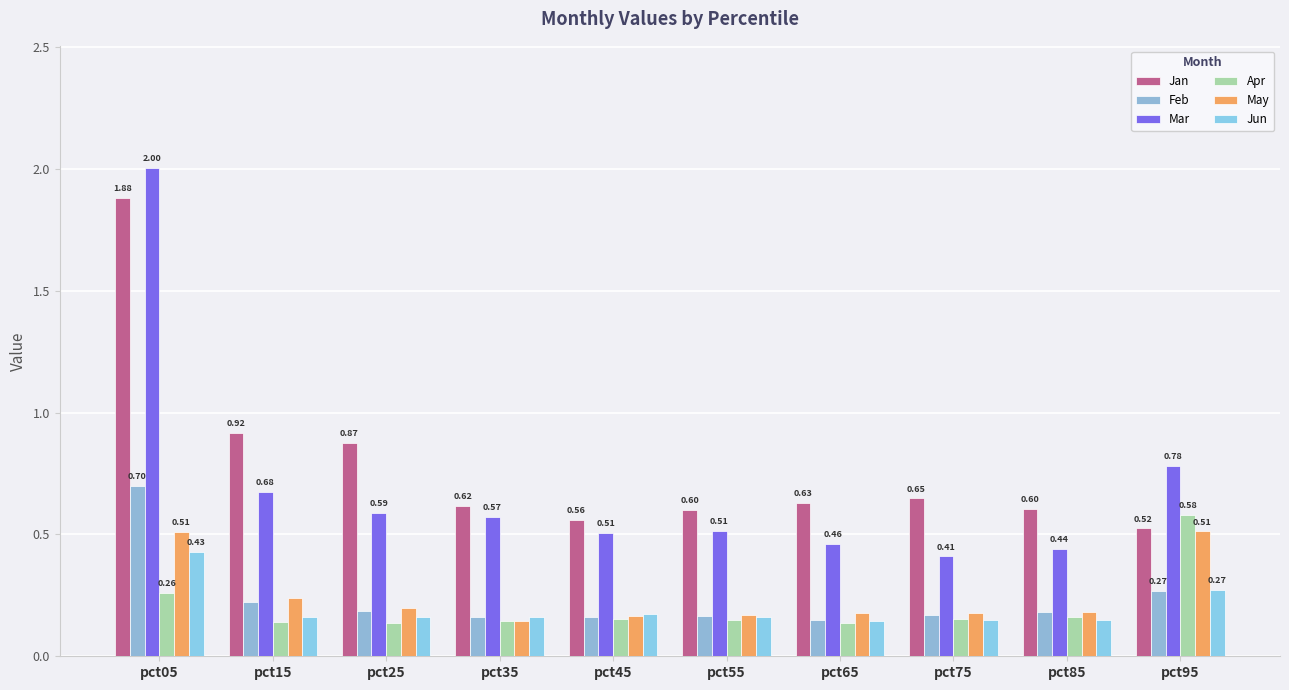

Which series has the widest spread of values?

Mar